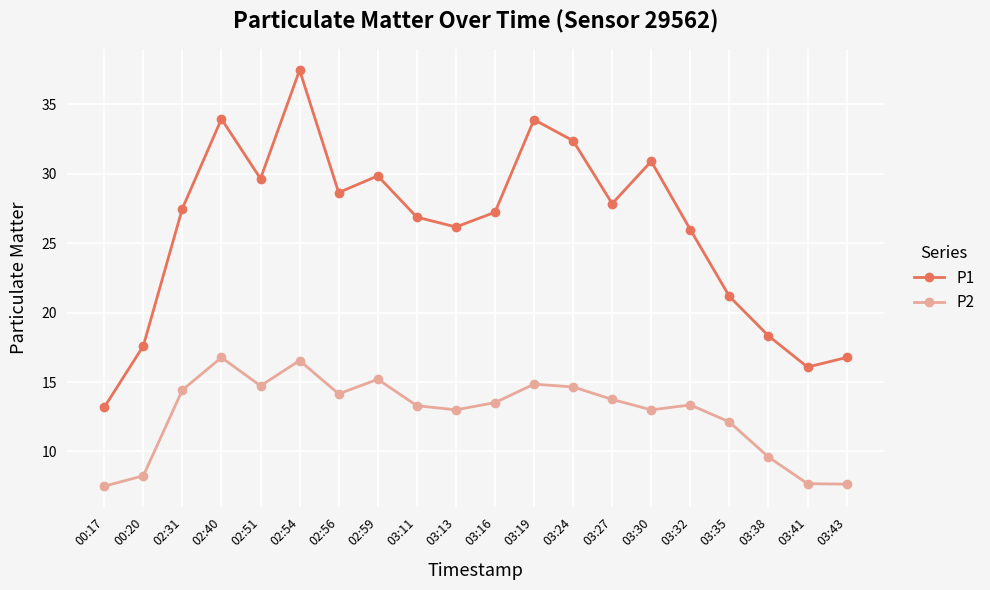

True or false: P1 and P2 intersect in this chart.

False